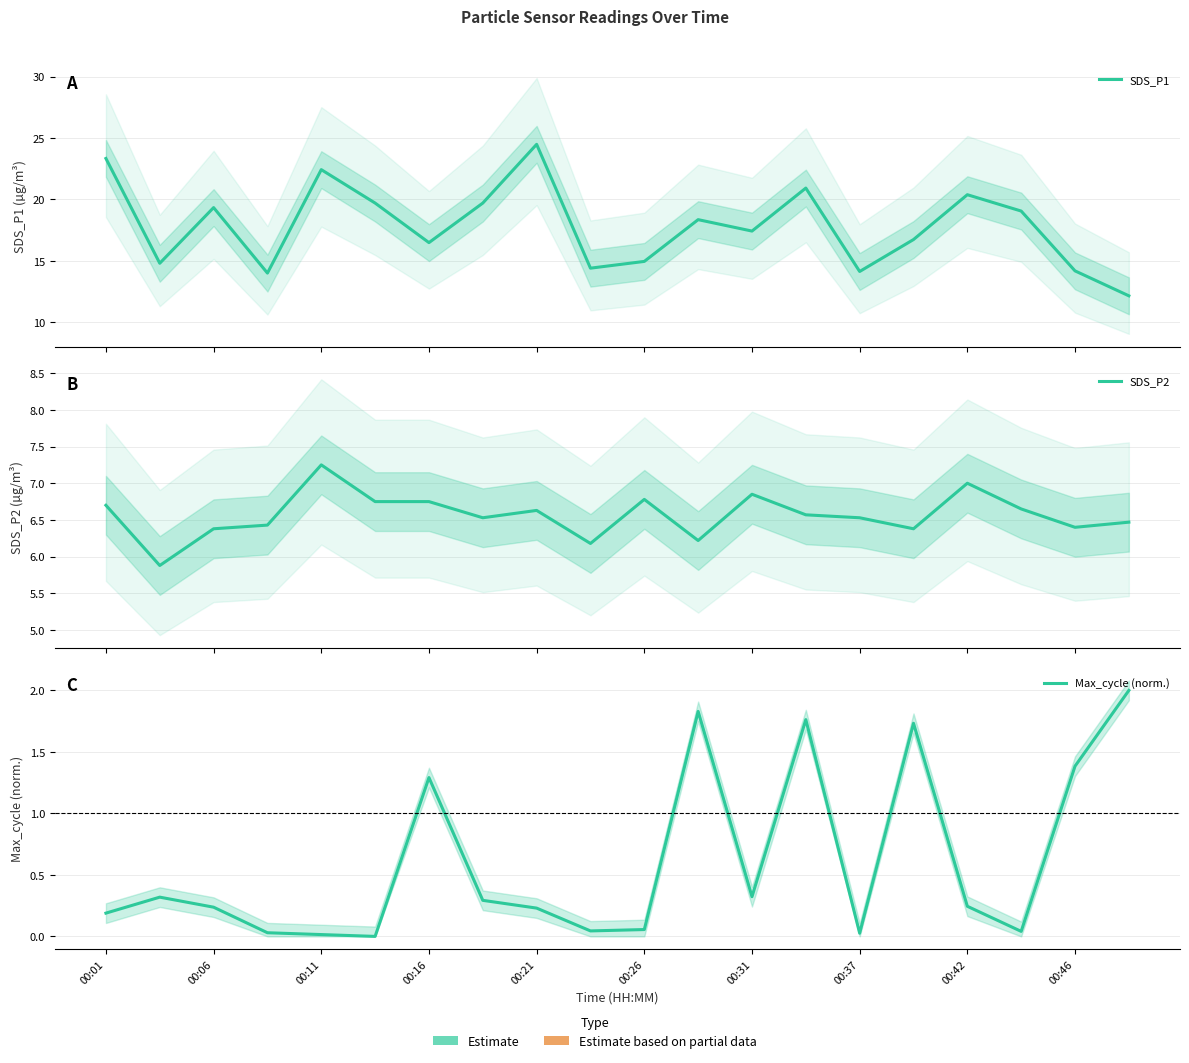

In Max_cycle (norm.), how many points are higher than both neighbors (excluding endpoints)?

5